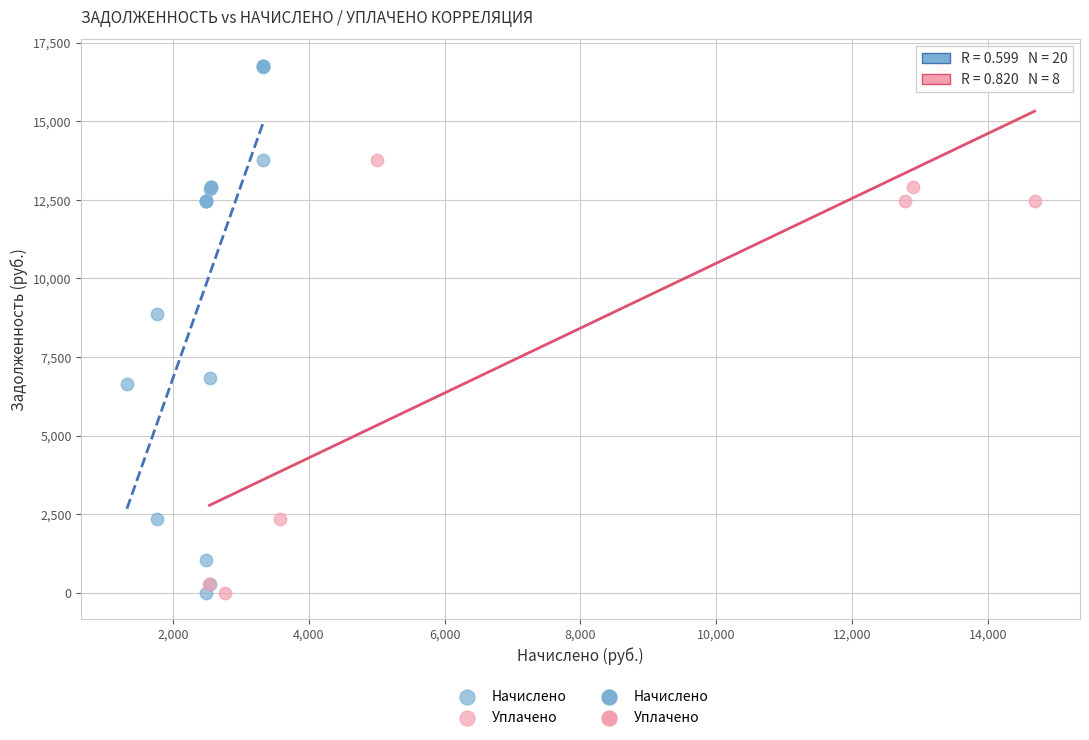

Which series has the widest spread of Y values?

Начислено